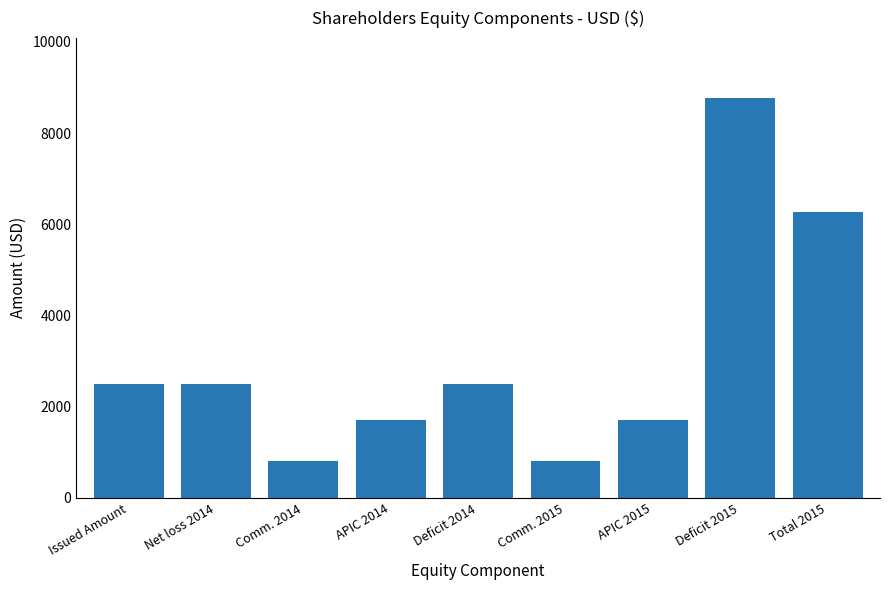

What is the minimum value shown in the chart?

800